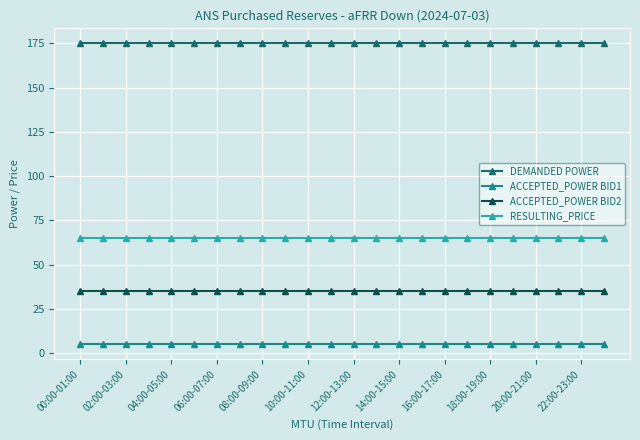

How many lines are shown in the chart?

4